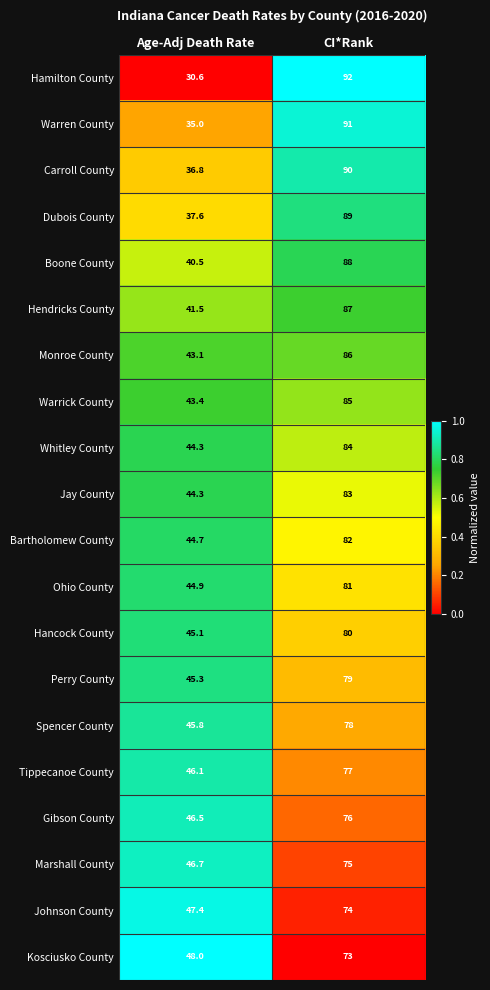

Which series has the largest total across all categories?

Monroe County